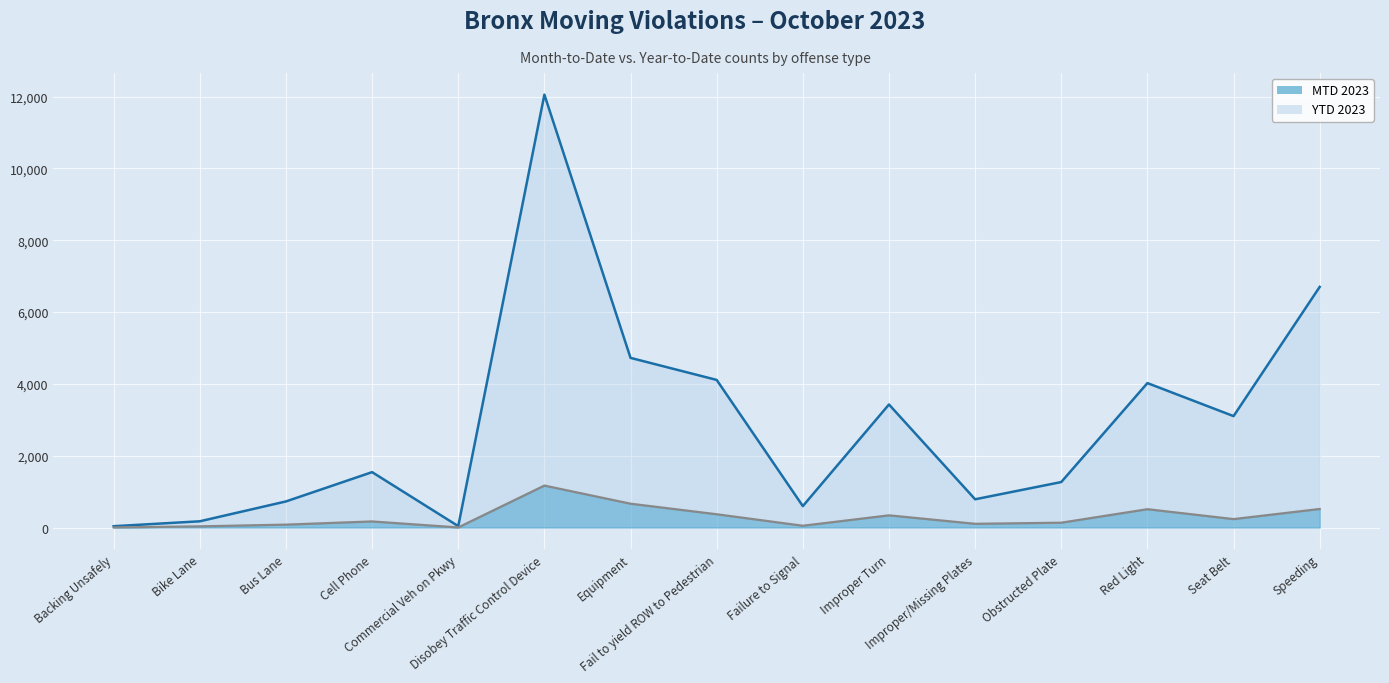

Which category has the highest value in the MTD 2023 series?

Disobey Traffic Control Device